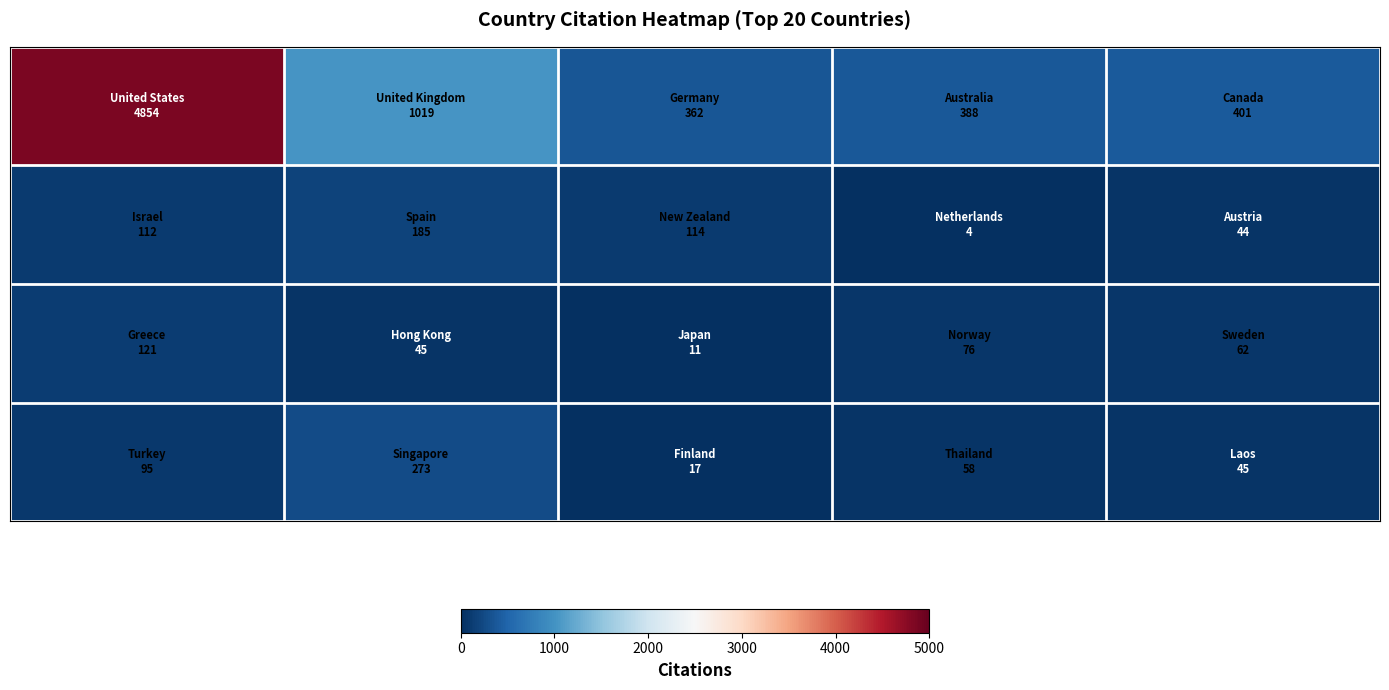

What is the maximum value shown in the chart?

4854